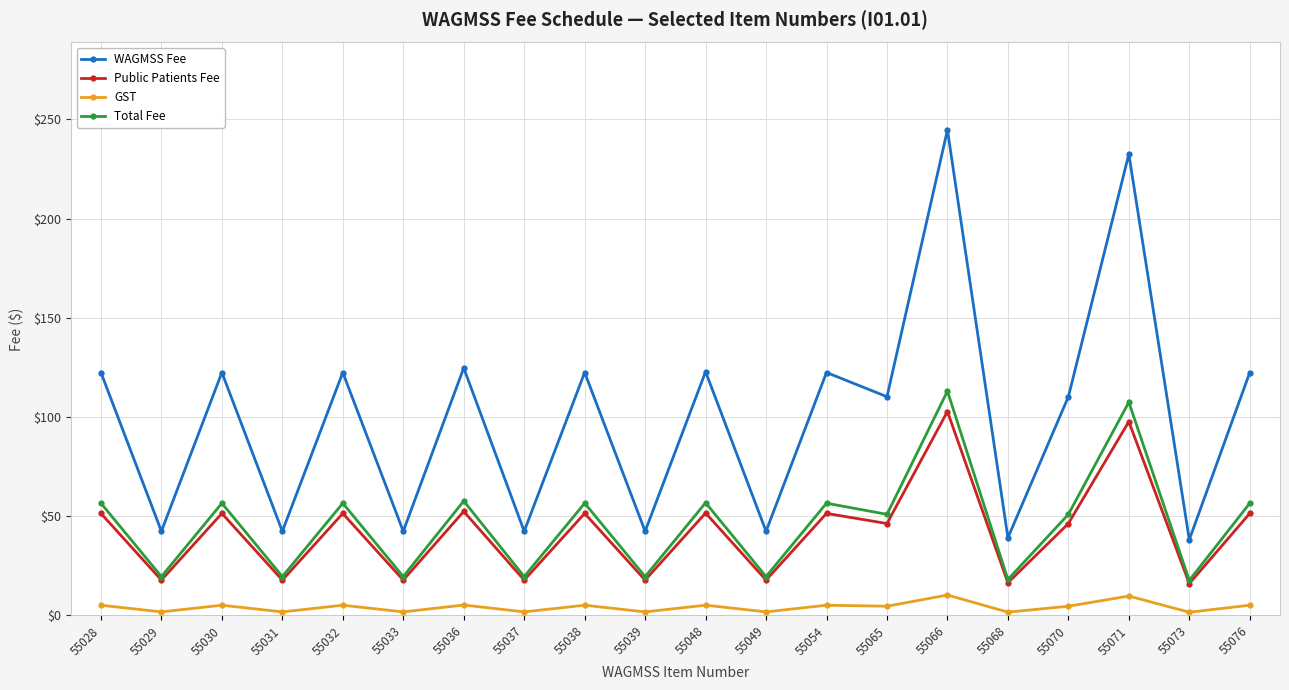

True or false: GST has more than 2 interior local peaks.

True